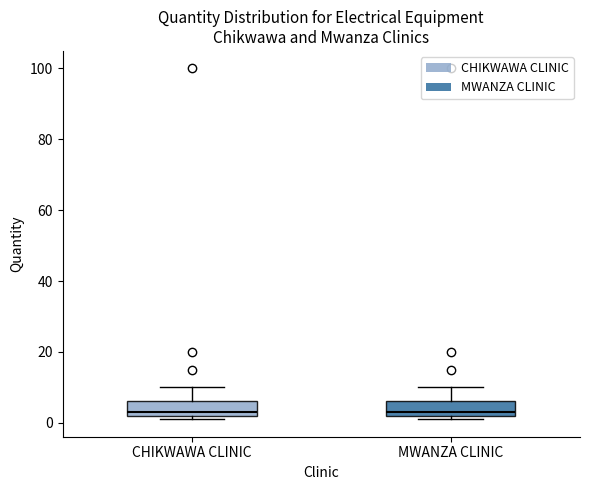

Where does the upper whisker of the box for MWANZA CLINIC end on the y-axis? The values are not printed on the chart, so give them approximately, as read against the axis.

10